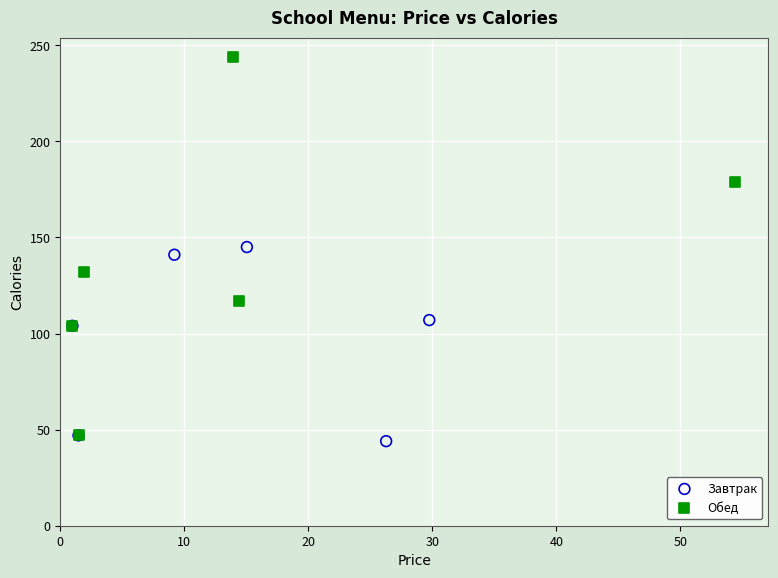

Which series contains the highest Y value?

Обед